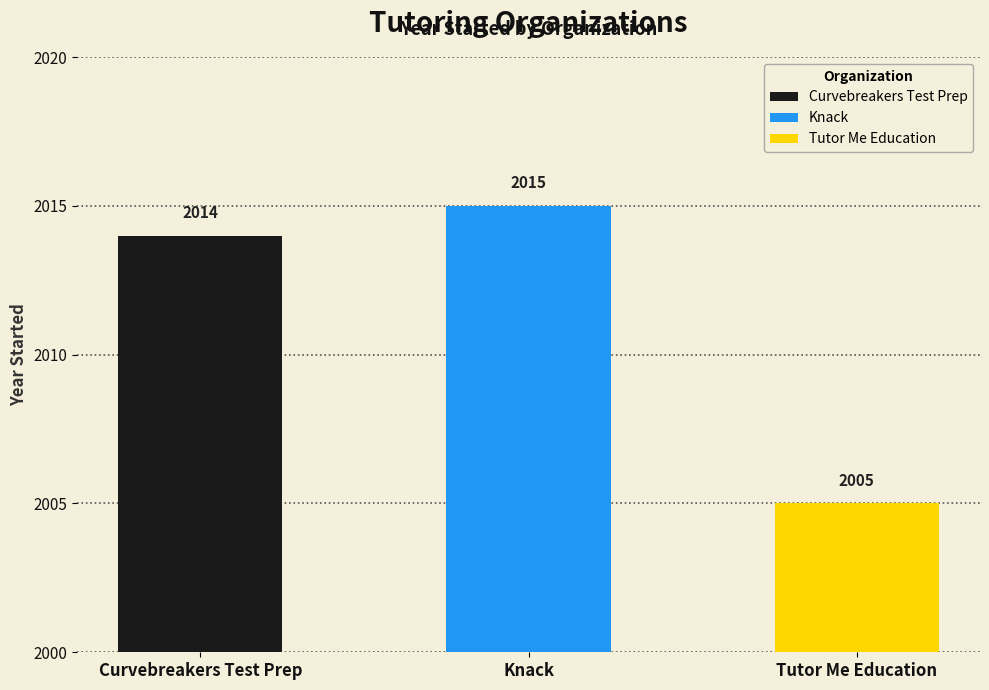

Between Knack and Tutor Me Education, which is larger?

Knack